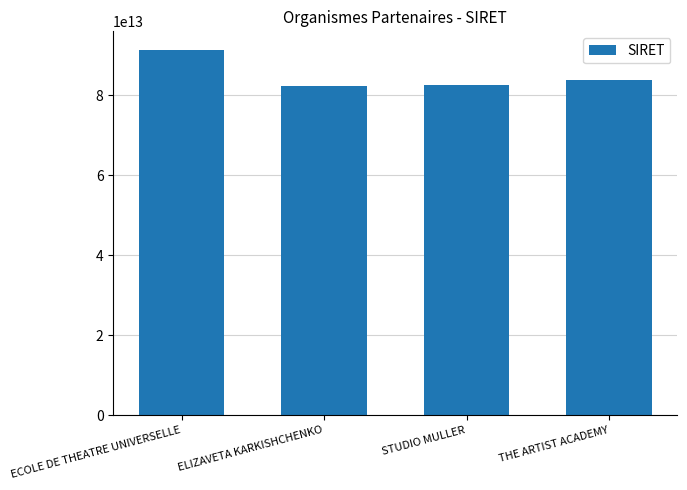

Which label corresponds to the largest value in the chart?

ECOLE DE THEATRE UNIVERSELLE